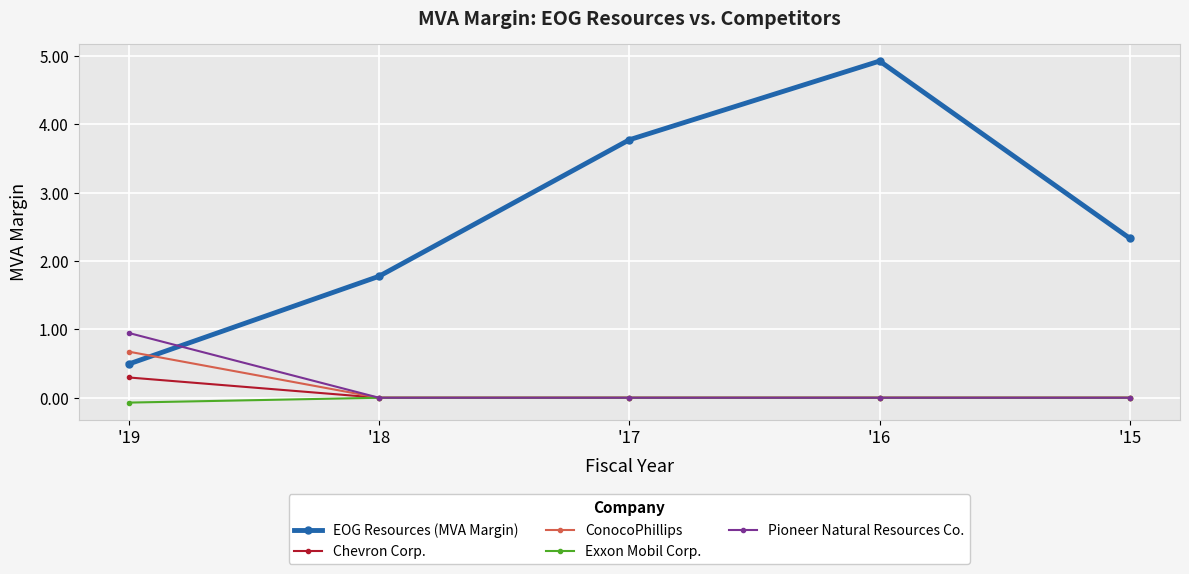

The value of Pioneer Natural Resources Co. at '17 is 0.6. True or false?

False